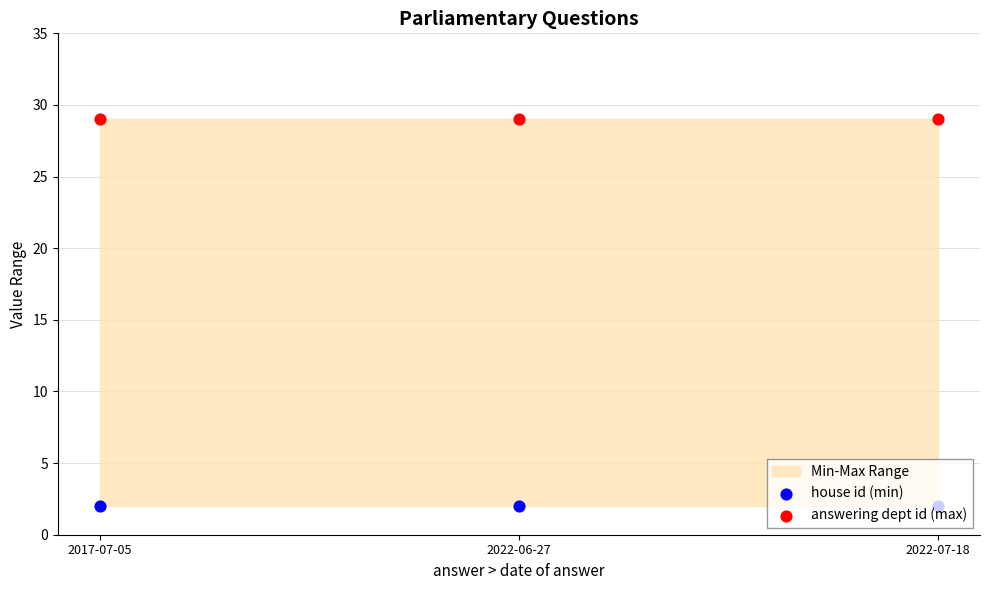

What is the total value across all series at 2017-07-05?

31